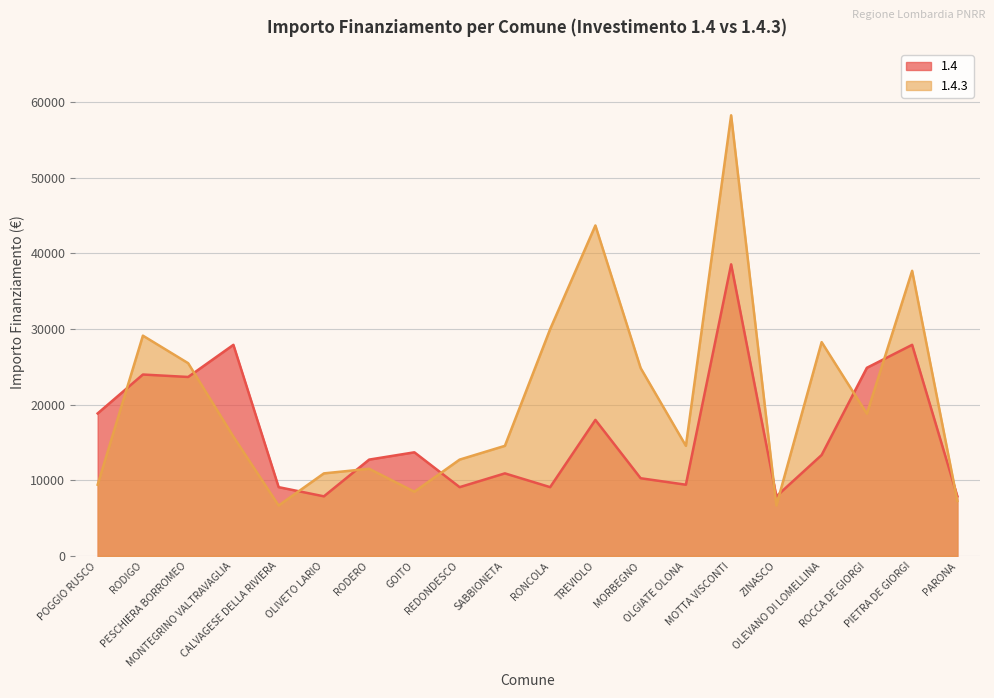

What is the average value of the 1.4 series?

16263